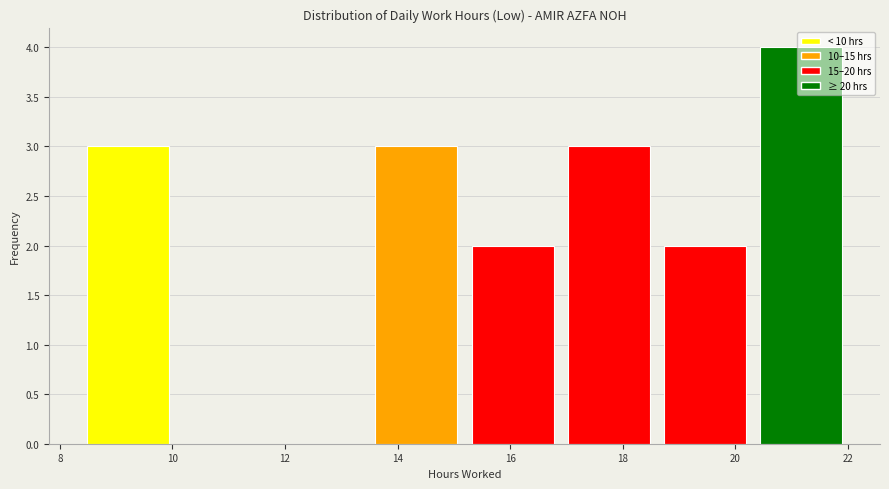

Reading left to right, list every bar in this chart as the range it spans on the x-axis followed by its height. Neither the bar edges nor the heights are printed on the chart, so give them approximately, as read against the axes.

8.4 to 10.0: 3
10.0 to 11.8: 0
11.8 to 13.4: 0
13.4 to 15.2: 3
15.2 to 17.0: 2
17.0 to 18.6: 3
18.6 to 20.4: 2
20.4 to 22.0: 4